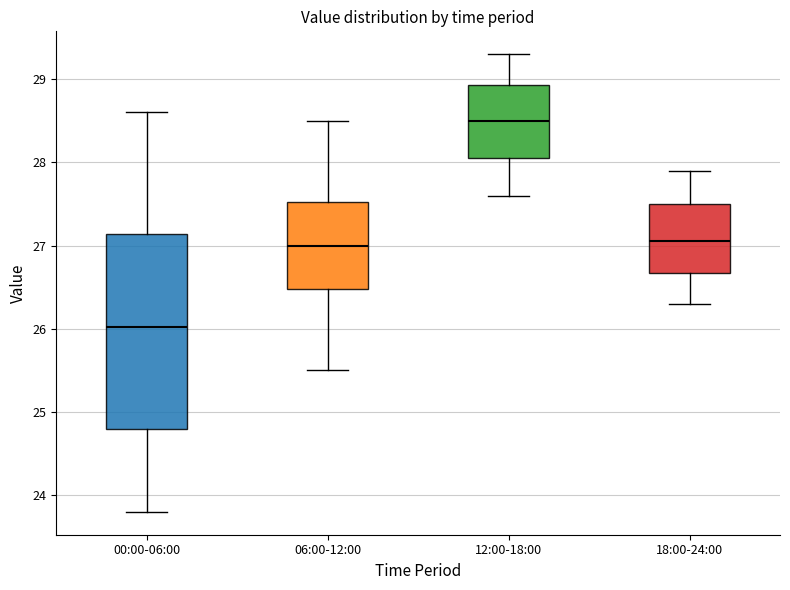

Which box is the tallest, from its lower edge to its upper edge?

00:00-06:00